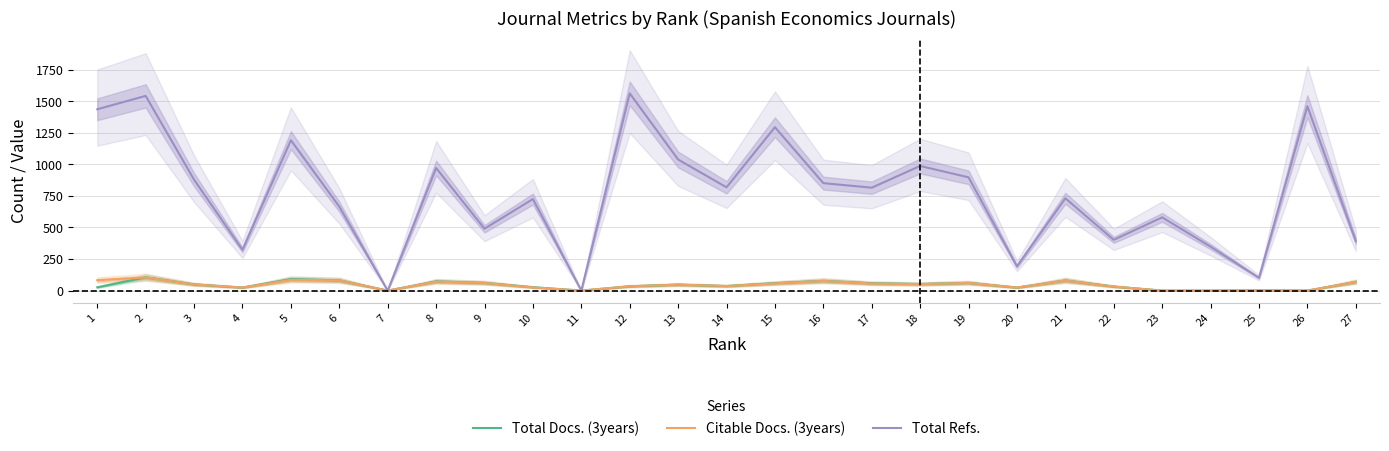

How many interior local peaks does the Citable Docs. (3years) series have?

8